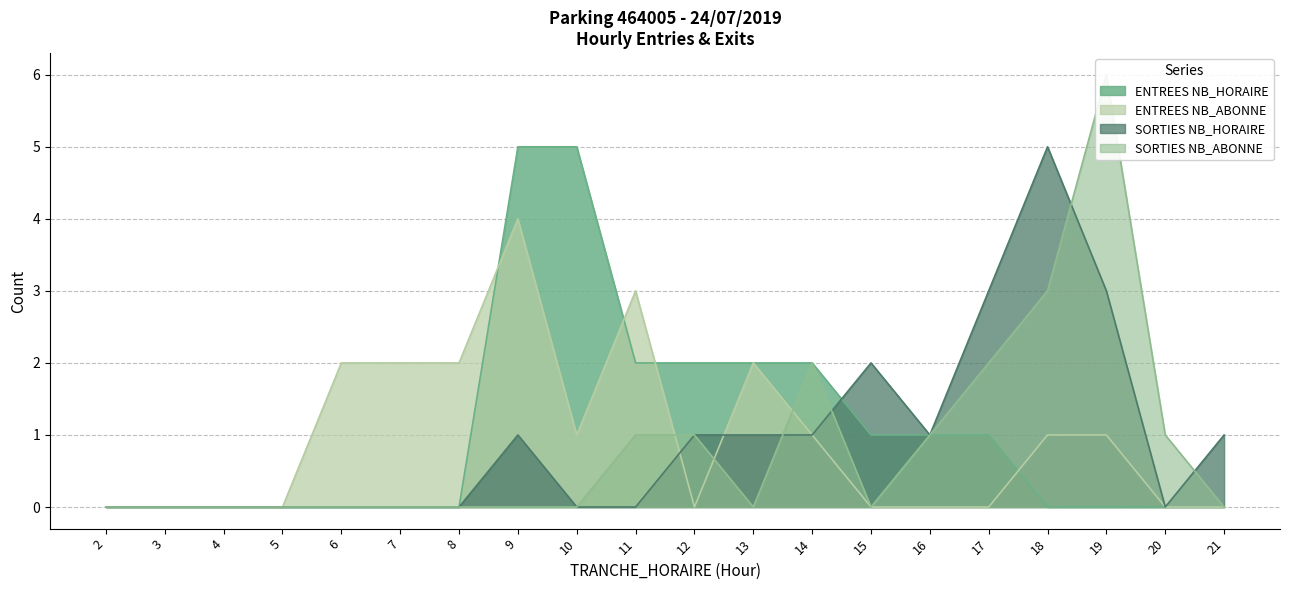

At which label is ENTREES NB_HORAIRE closest to 2?

11